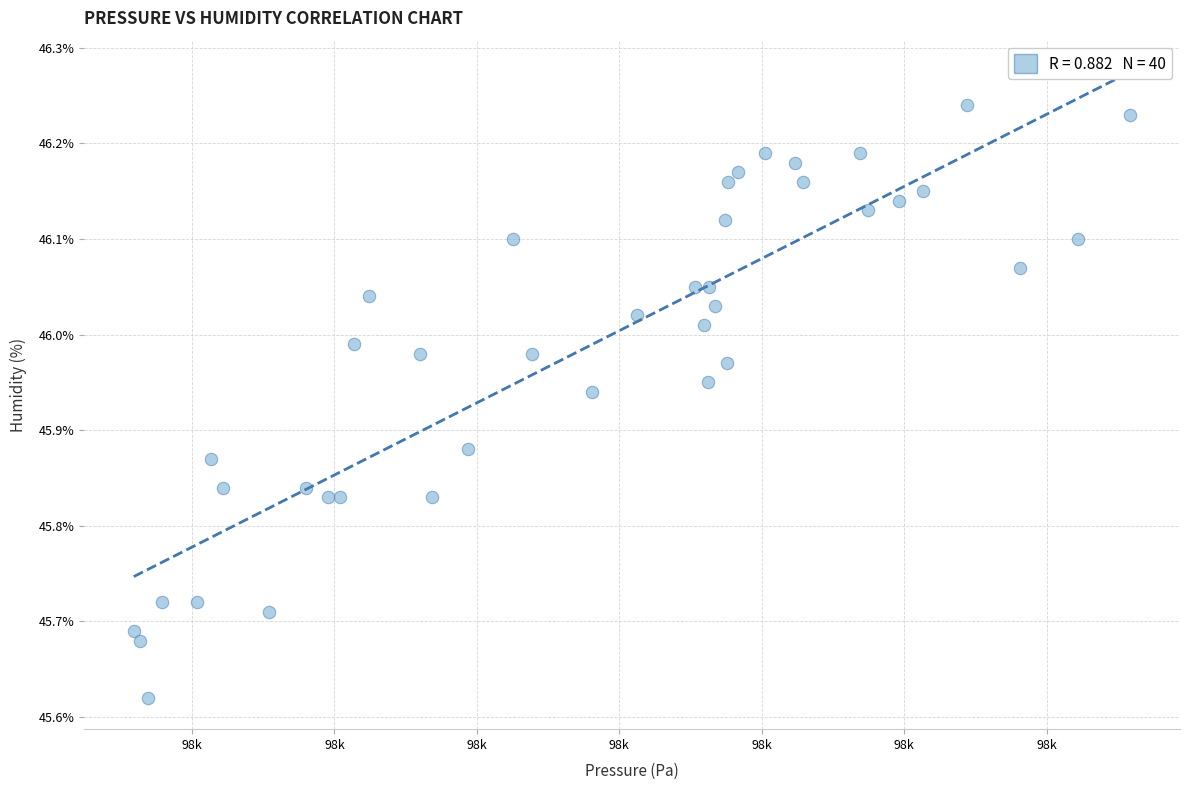

What is the range of X values (max minus min)?

174.9